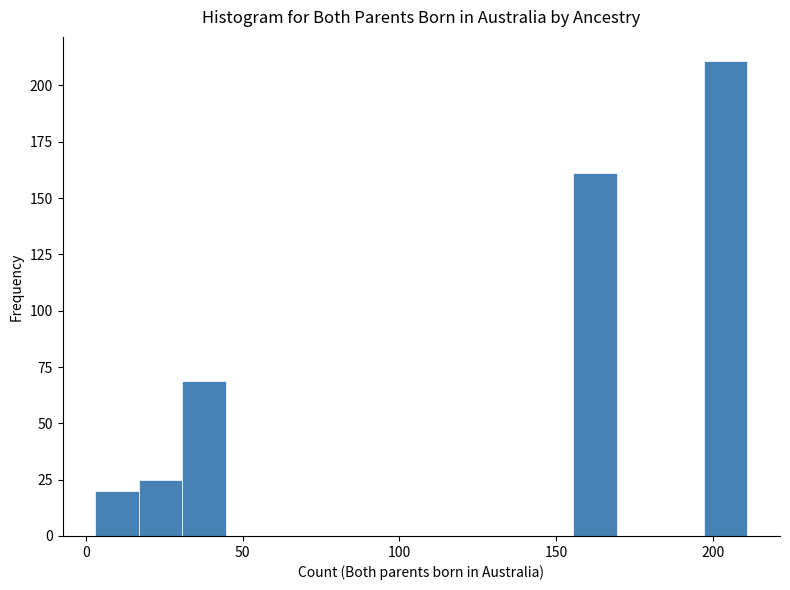

Read against the x-axis, roughly where is the centre of the tallest bar?

205